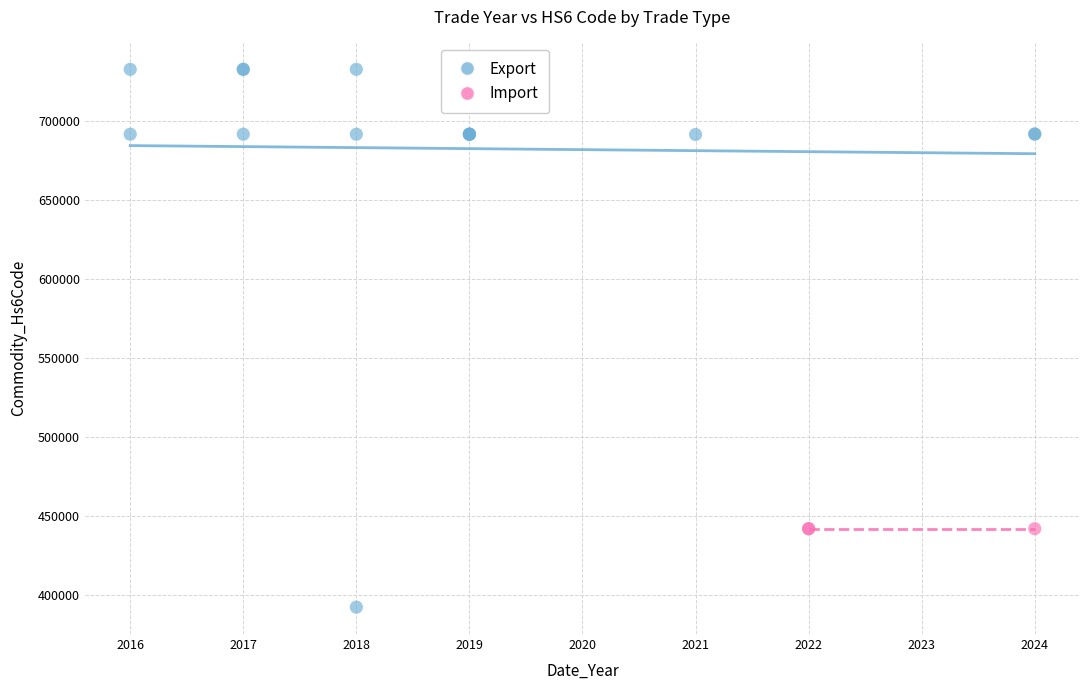

Which series contains the highest Y value?

Export